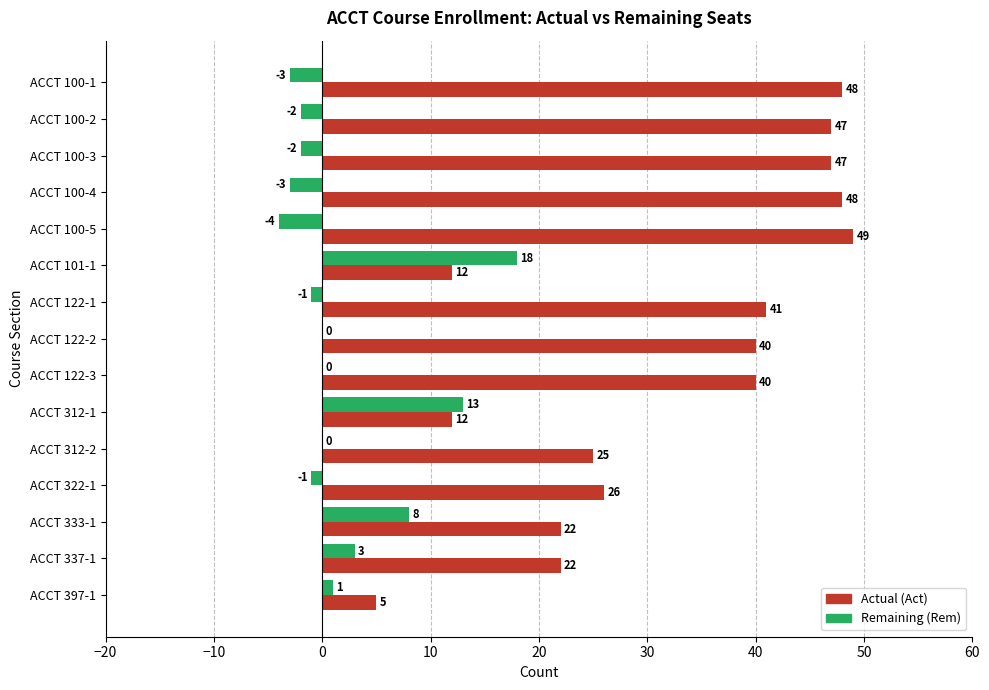

How many data points does each series have?

15